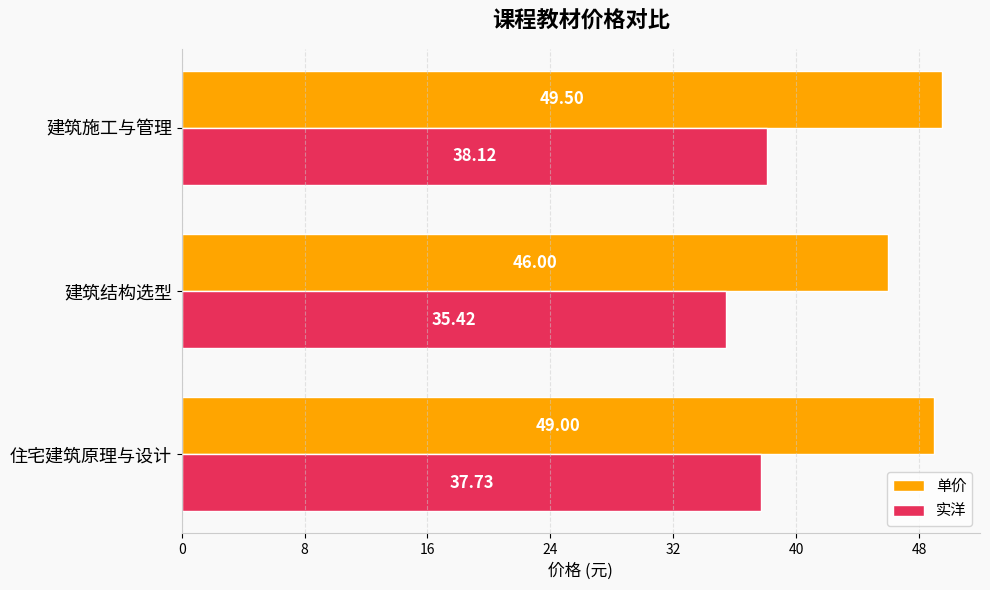

What is the lowest value of the 实洋 series?

35.4